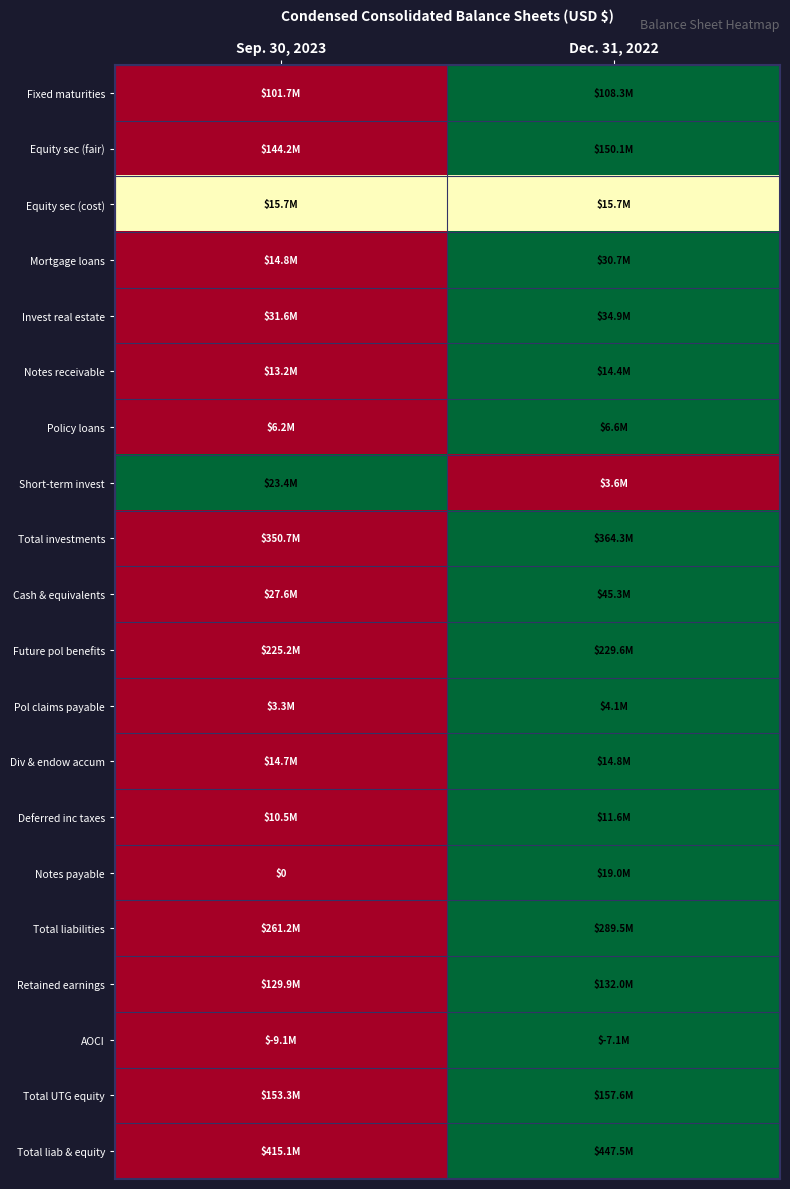

Which category has the lowest value in the Mortgage loans series?

Sep. 30, 2023